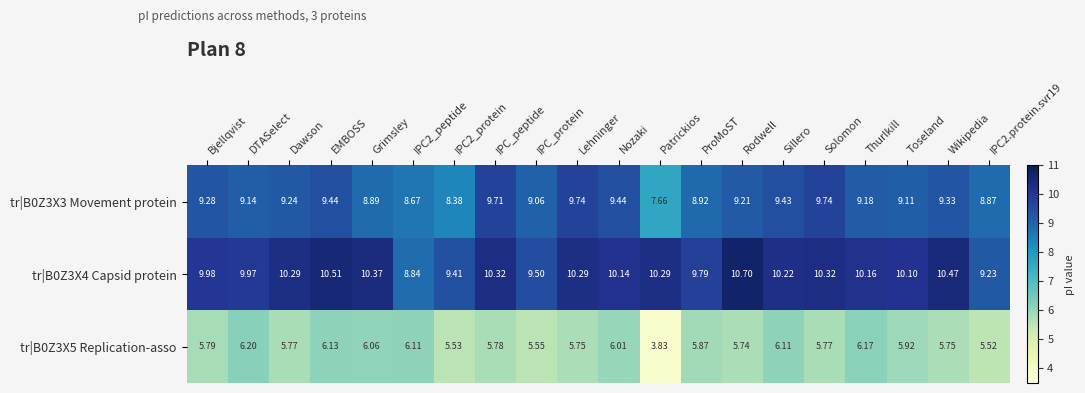

Count the number of data series in this chart.

3